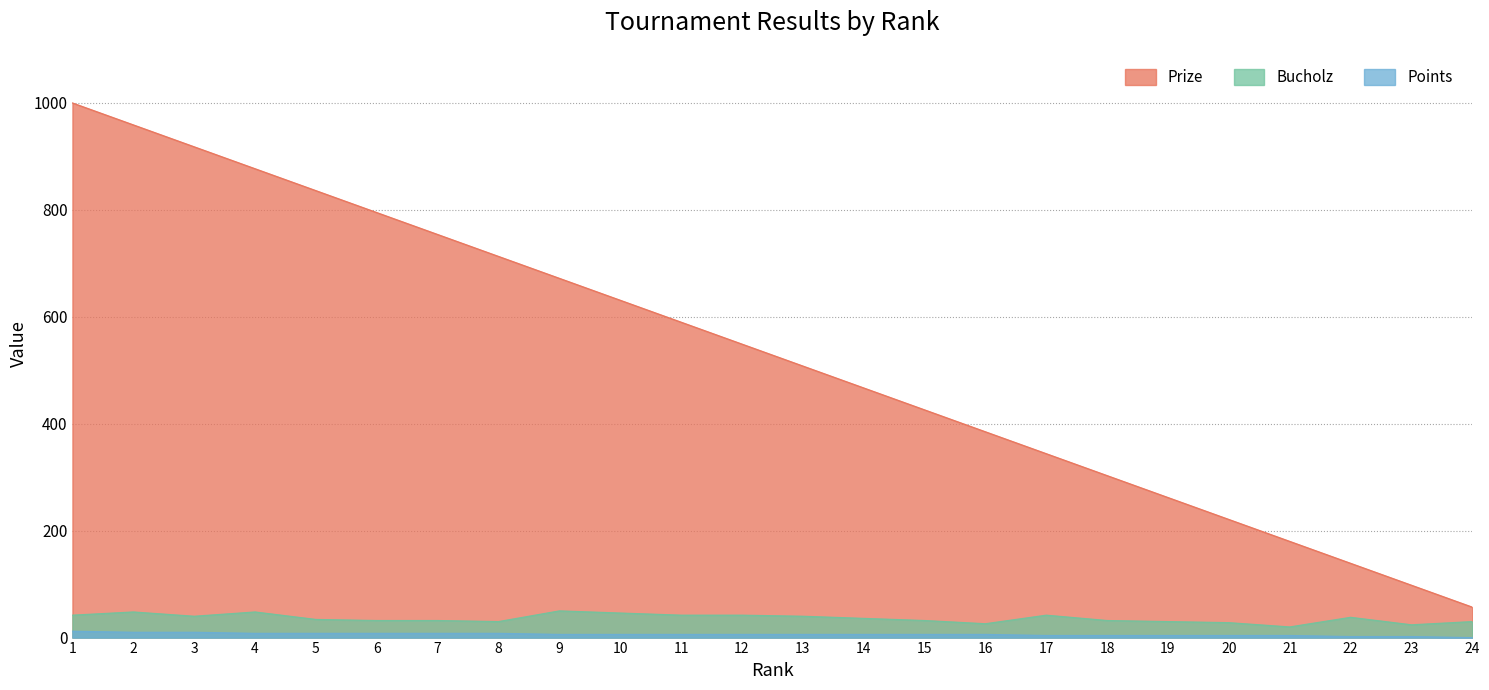

Is it true that Prize equals 1255 at 3?

False